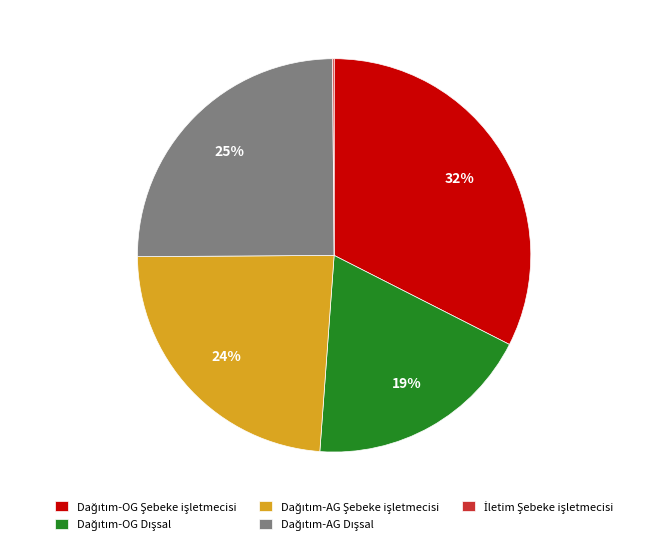

Is there a majority slice in this chart?

No